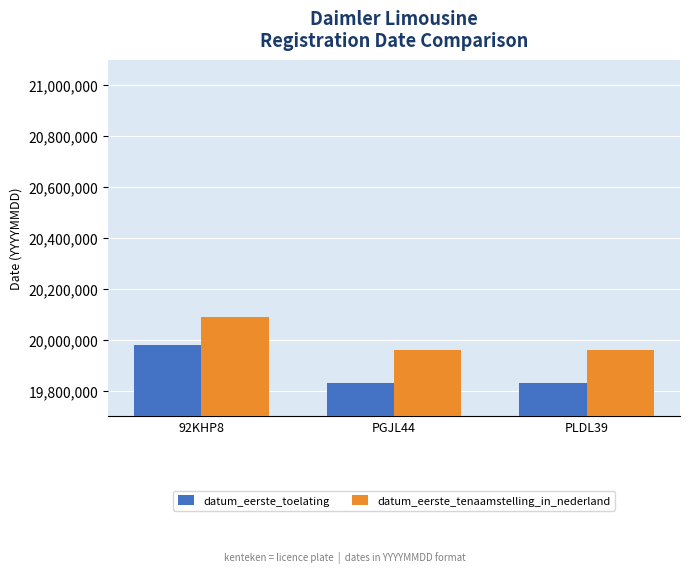

What is the spread (max minus min) of values at PGJL44?

130298